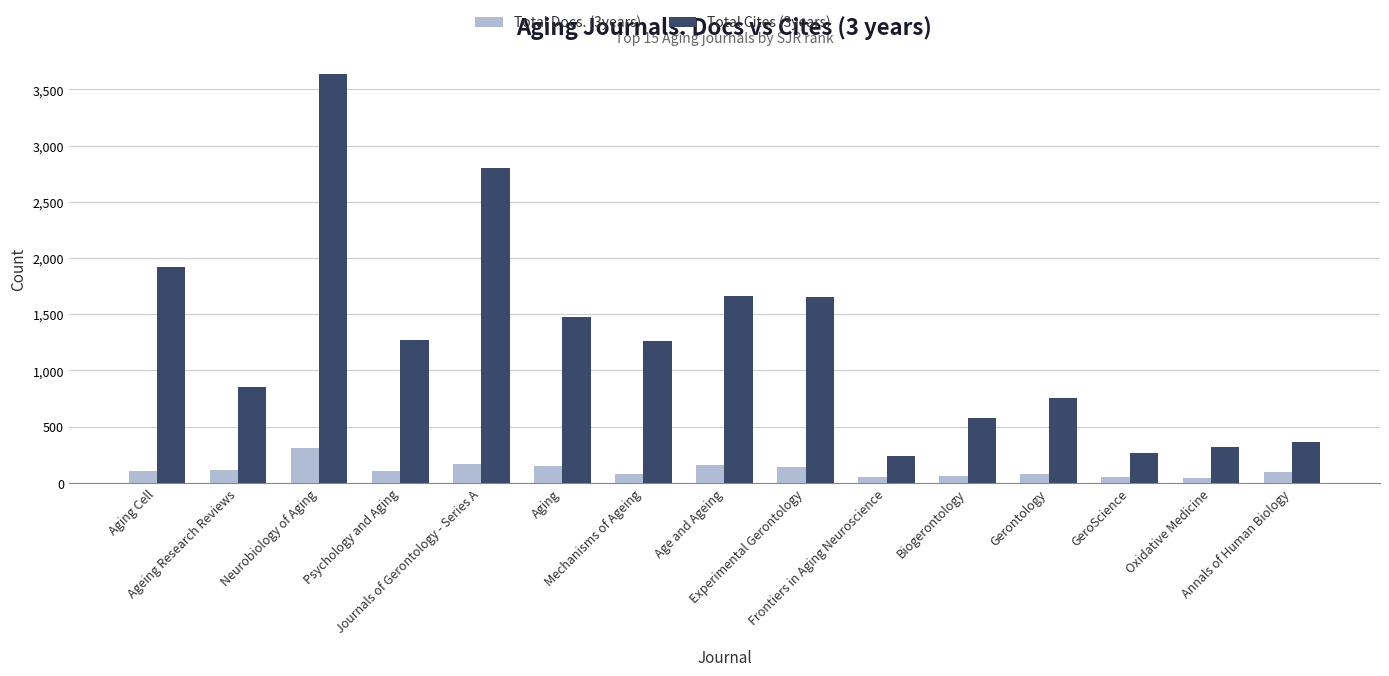

What is the sum of the Total Docs. (3years) values at Frontiers in Aging Neuroscience and Annals of Human Biology?

150